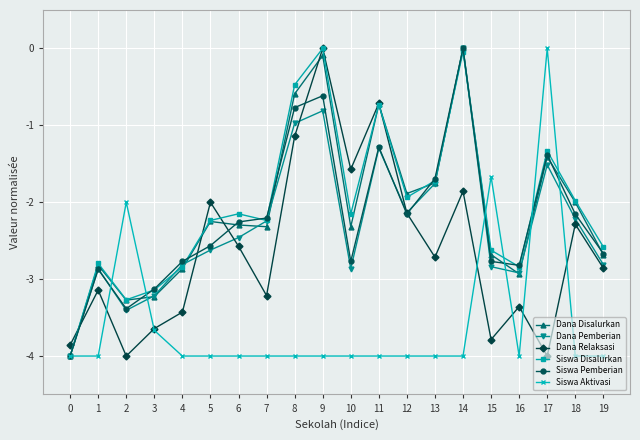

Does the chart have visible grid lines?

Yes